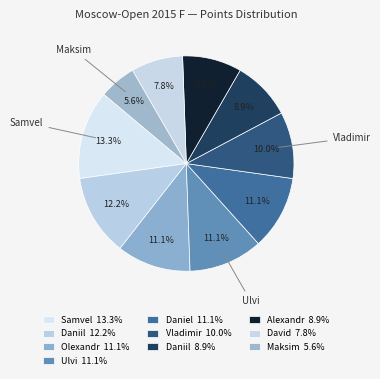

How many slices are in this pie chart?

10